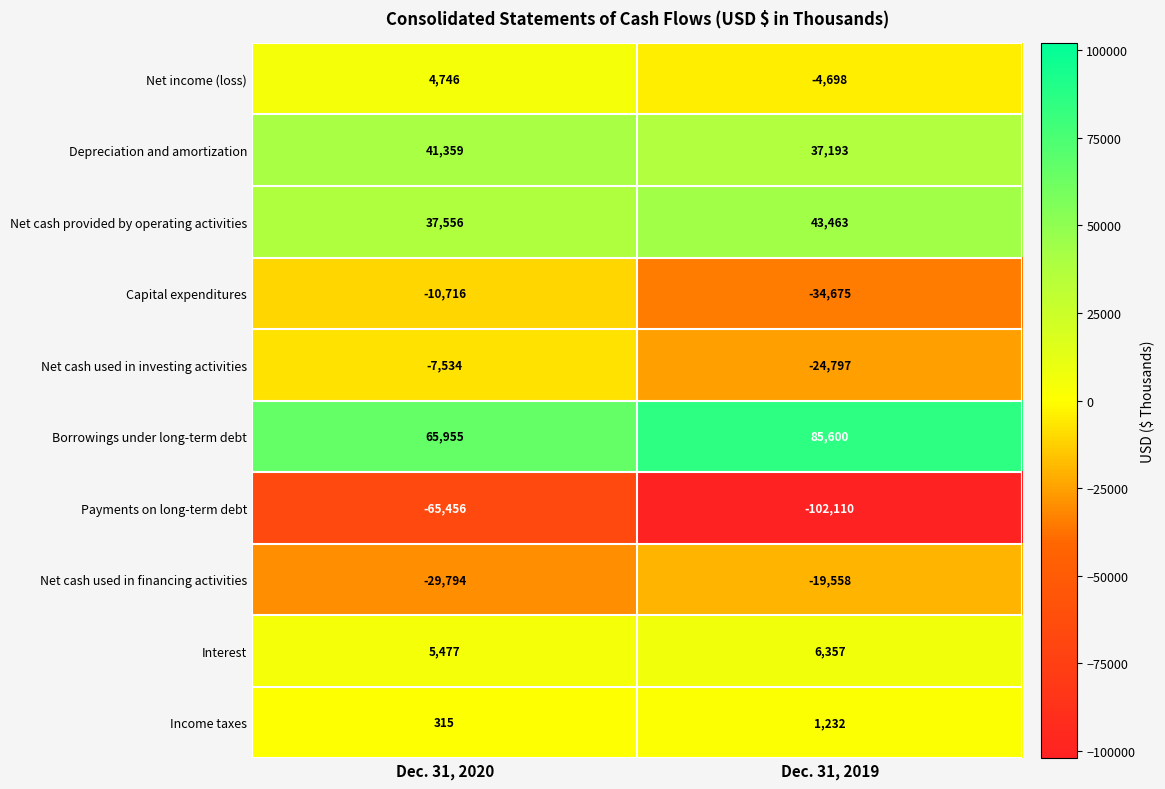

Reading left to right, extract all data points from this chart.

Net income (loss): Dec. 31, 2020=4746	Dec. 31, 2019=-4698
Depreciation and amortization: Dec. 31, 2020=41359	Dec. 31, 2019=37193
Net cash provided by operating activities: Dec. 31, 2020=37556	Dec. 31, 2019=43463
Capital expenditures: Dec. 31, 2020=-10716	Dec. 31, 2019=-34675
Net cash used in investing activities: Dec. 31, 2020=-7534	Dec. 31, 2019=-24797
Borrowings under long-term debt: Dec. 31, 2020=65955	Dec. 31, 2019=85600
Payments on long-term debt: Dec. 31, 2020=-65456	Dec. 31, 2019=-102110
Net cash used in financing activities: Dec. 31, 2020=-29794	Dec. 31, 2019=-19558
Interest: Dec. 31, 2020=5477	Dec. 31, 2019=6357
Income taxes: Dec. 31, 2020=315	Dec. 31, 2019=1232